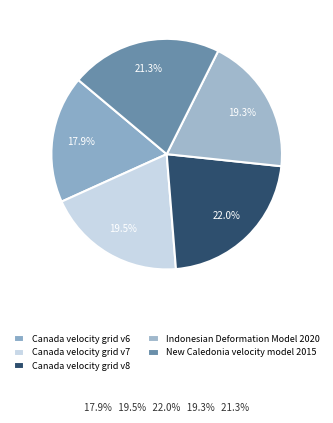

What percentage is the Canada velocity grid v7 slice, to the nearest percent?

20%